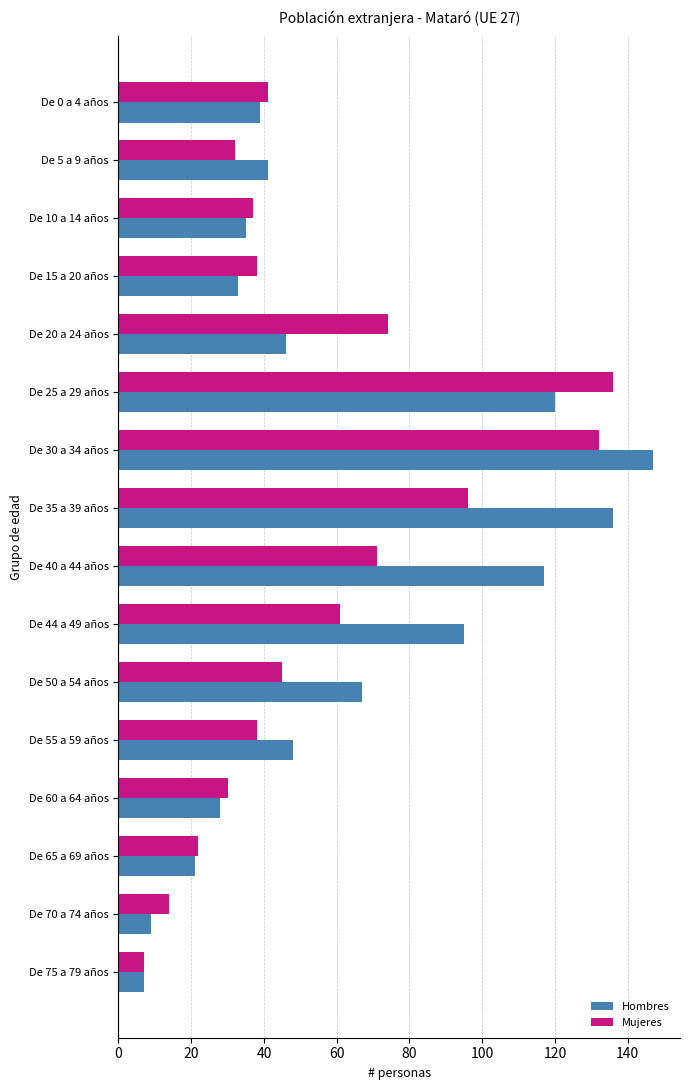

List the series in order of their peak value, highest first.

Hombres, Mujeres